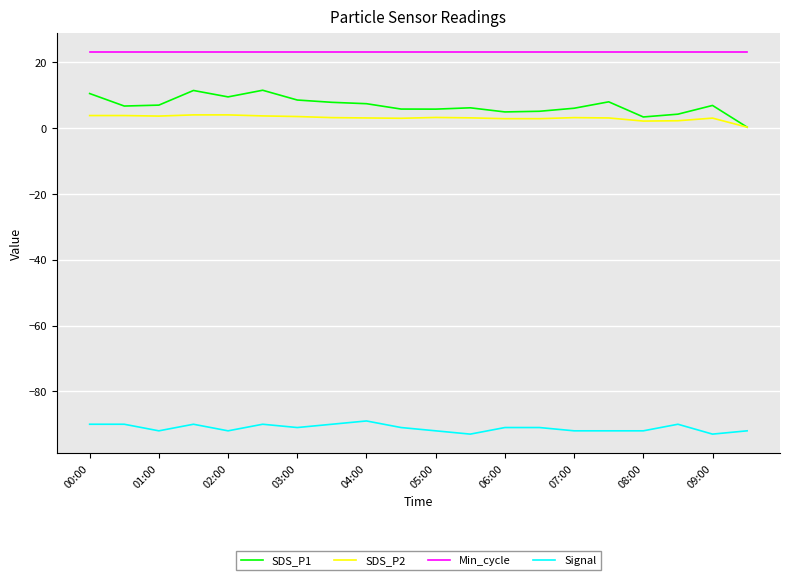

Which series has the largest total across all categories?

Min_cycle